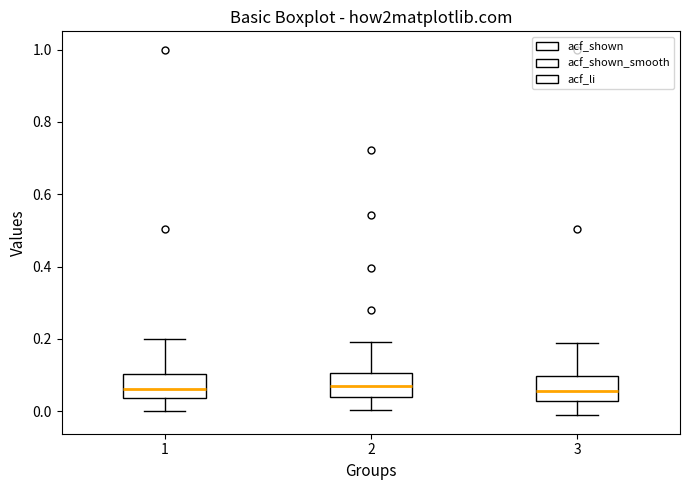

Reading left to right, read every box against the y-axis: the position of its median line, the range the box covers, and the ends of its whiskers. The values are not printed on the chart, so give them approximately, as read against the axis.

1: median 0.06, box 0.04 to 0.10, whiskers 0.00 to 0.20
2: median 0.06, box 0.04 to 0.10, whiskers 0.00 to 0.20
3: median 0.06, box 0.02 to 0.10, whiskers -0.02 to 0.18